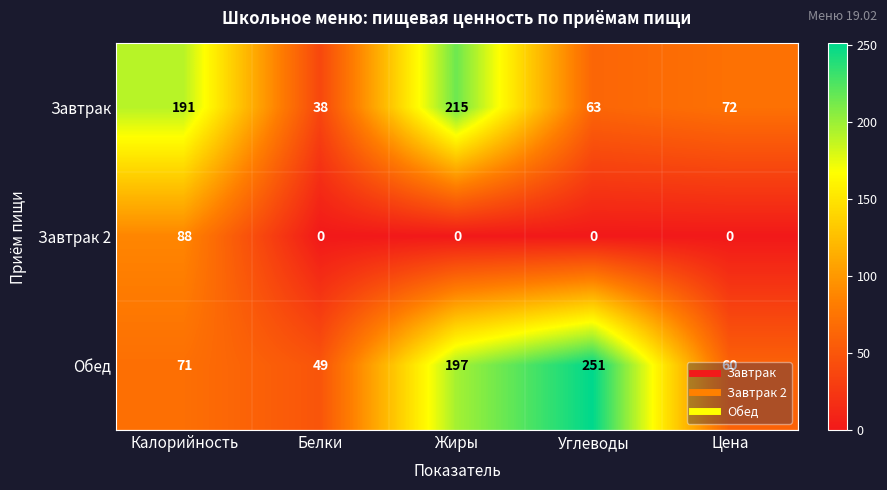

Where does the Завтрак series first go above 72?

Калорийность